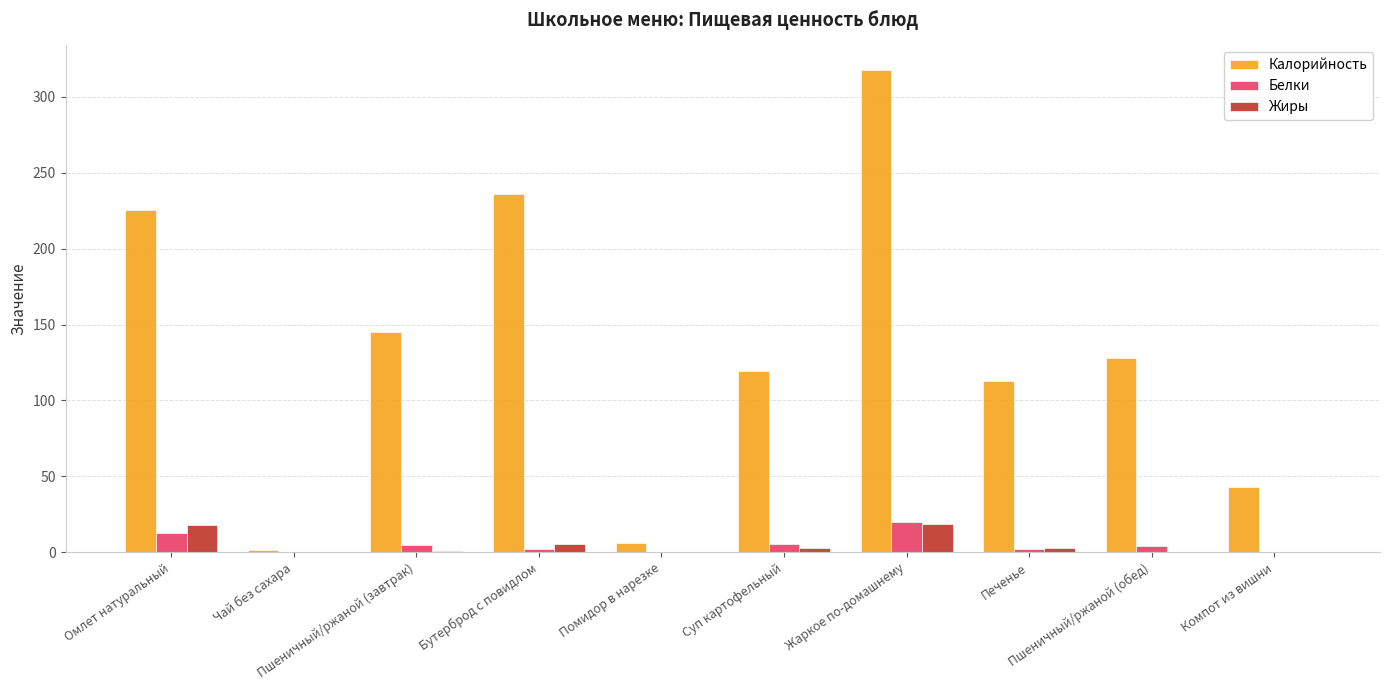

What is the maximum value shown in the chart?

317.9